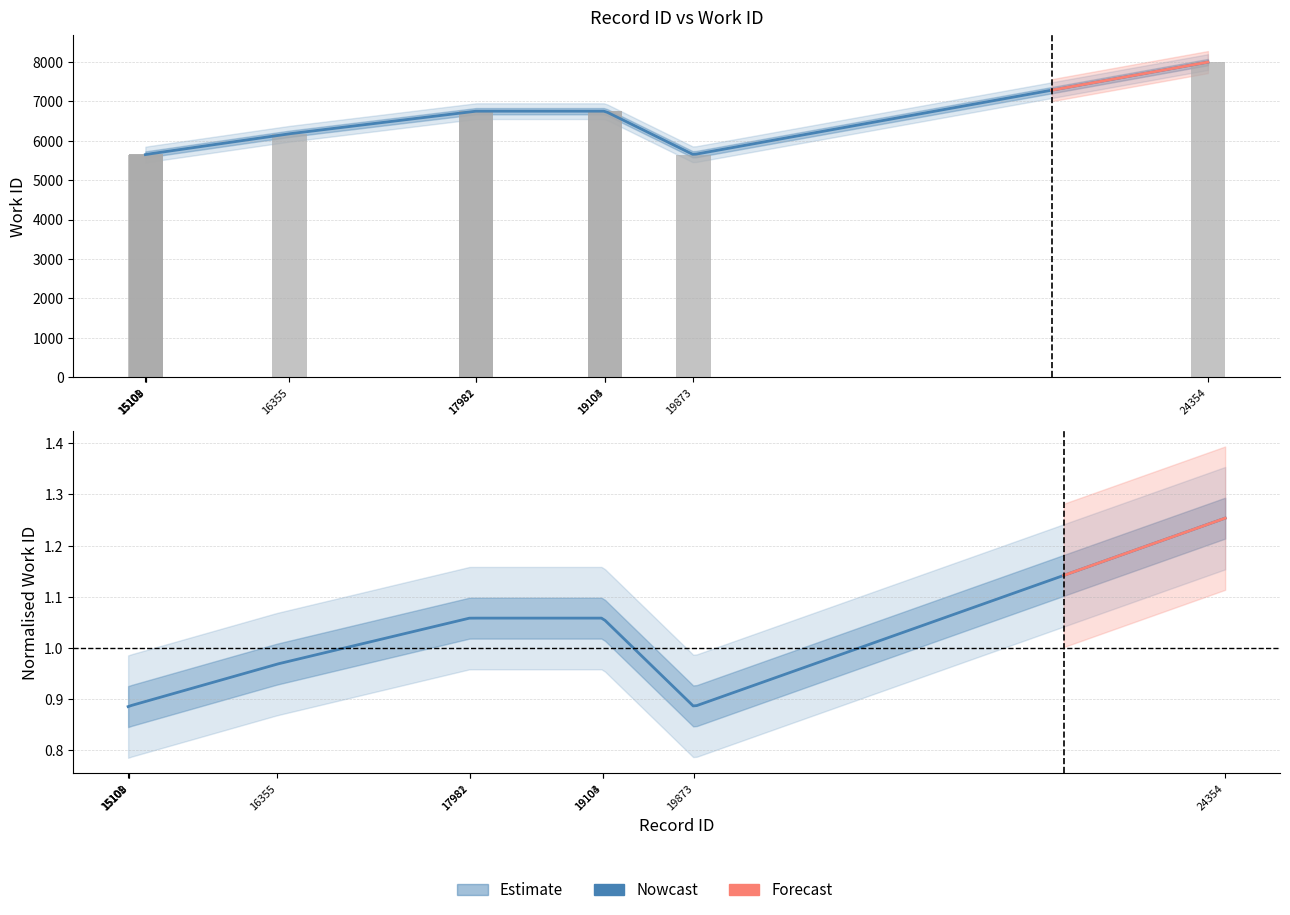

Is it true that the value at 15109 is 2179?

False